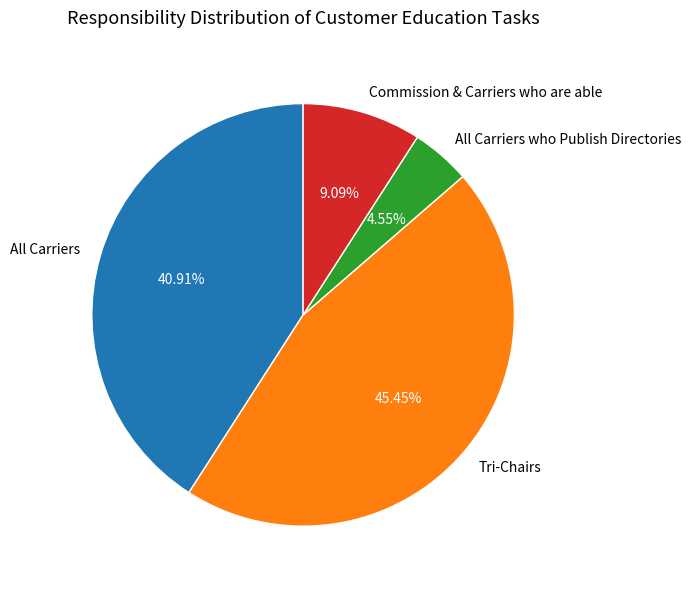

Between All Carriers and All Carriers who Publish Directories, which is larger?

All Carriers